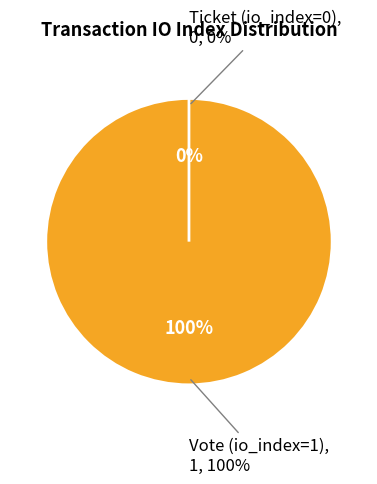

True or false: Vote (io_index=1) accounts for 100% of the total.

True